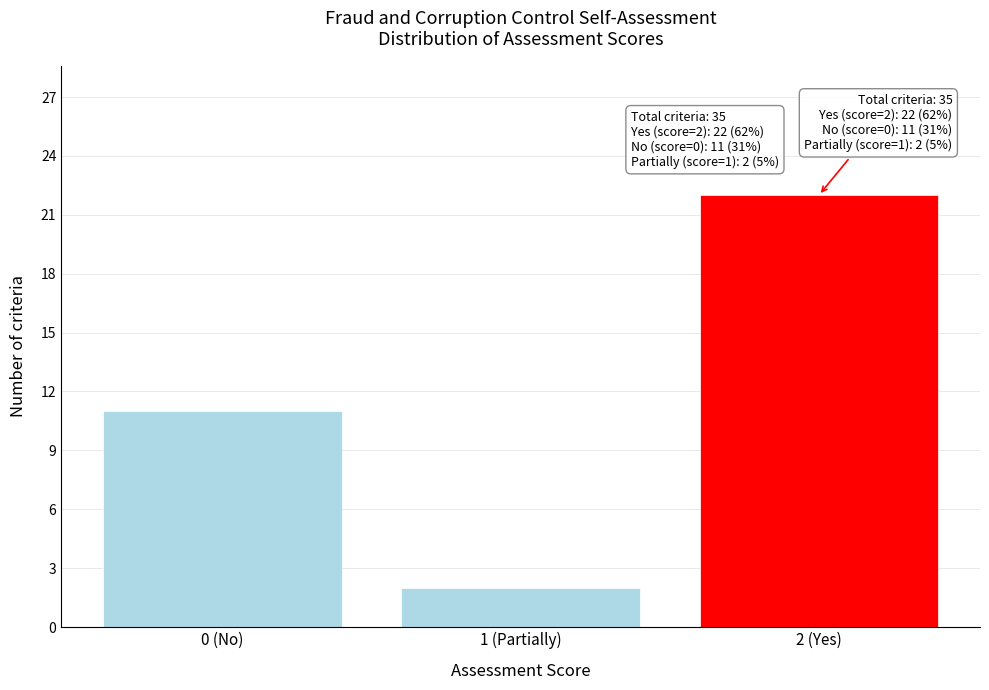

Reading right to left, transcribe all the data shown in this chart.

2 (Yes)=22	1 (Partially)=2	0 (No)=11